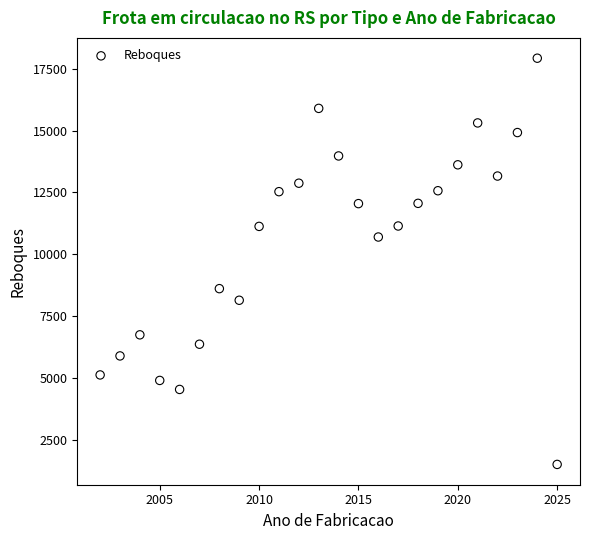

What is the range of X values (max minus min)?

23